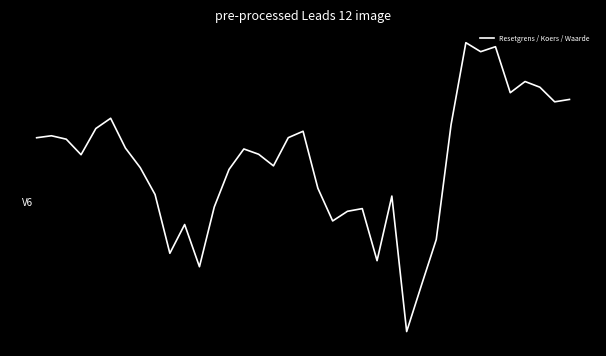

Which category has the lowest value across all series?

25